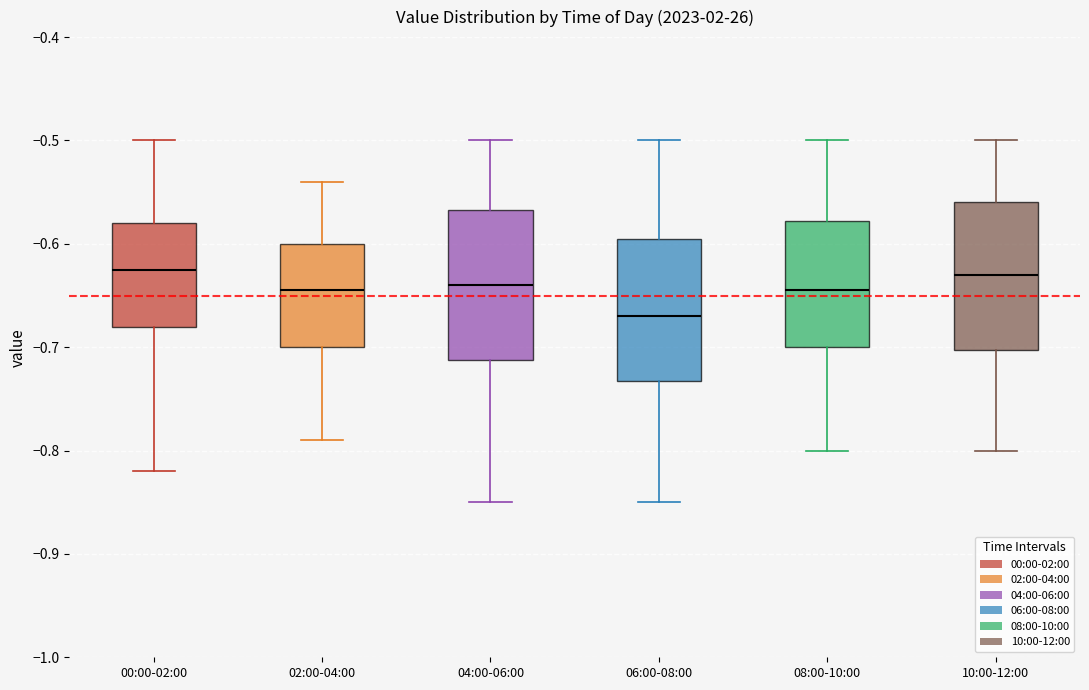

Reading left to right, read every box against the y-axis: the position of its median line, the range the box covers, and the ends of its whiskers. The values are not printed on the chart, so give them approximately, as read against the axis.

00:00-02:00: median -0.62, box -0.68 to -0.58, whiskers -0.82 to -0.50
02:00-04:00: median -0.64, box -0.70 to -0.60, whiskers -0.79 to -0.54
04:00-06:00: median -0.64, box -0.71 to -0.57, whiskers -0.85 to -0.50
06:00-08:00: median -0.67, box -0.73 to -0.59, whiskers -0.85 to -0.50
08:00-10:00: median -0.64, box -0.70 to -0.58, whiskers -0.80 to -0.50
10:00-12:00: median -0.63, box -0.70 to -0.56, whiskers -0.80 to -0.50